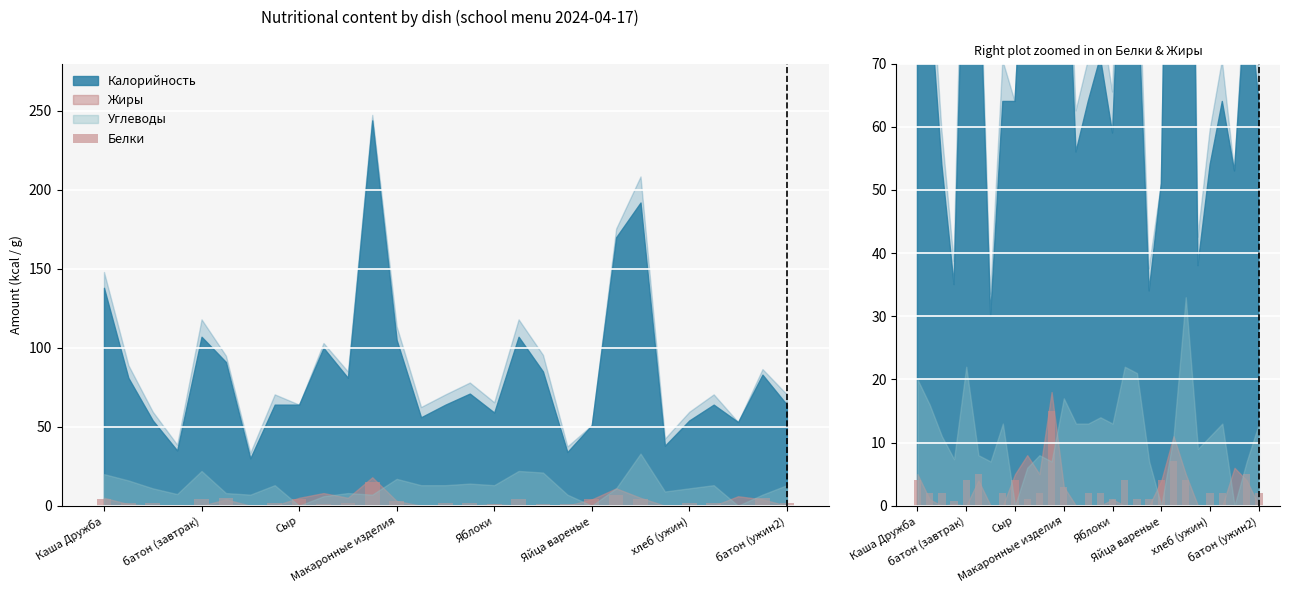

Is it true that the value at Яйца вареные is 5.0?

True